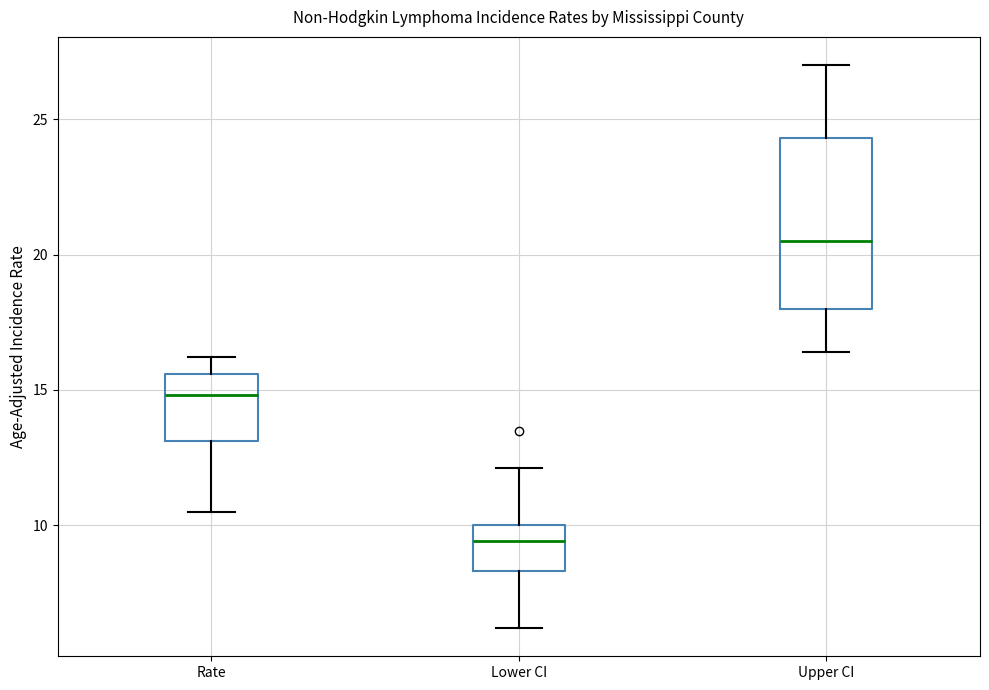

Which box's median line is the highest?

Upper CI